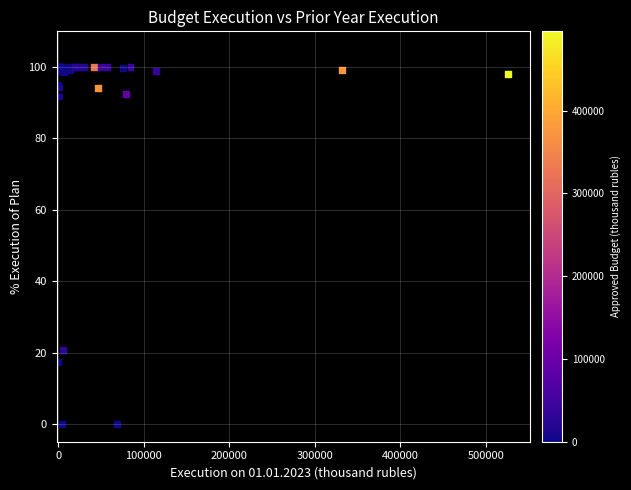

What Y value in the scatter plot is closest to 50?

20.6